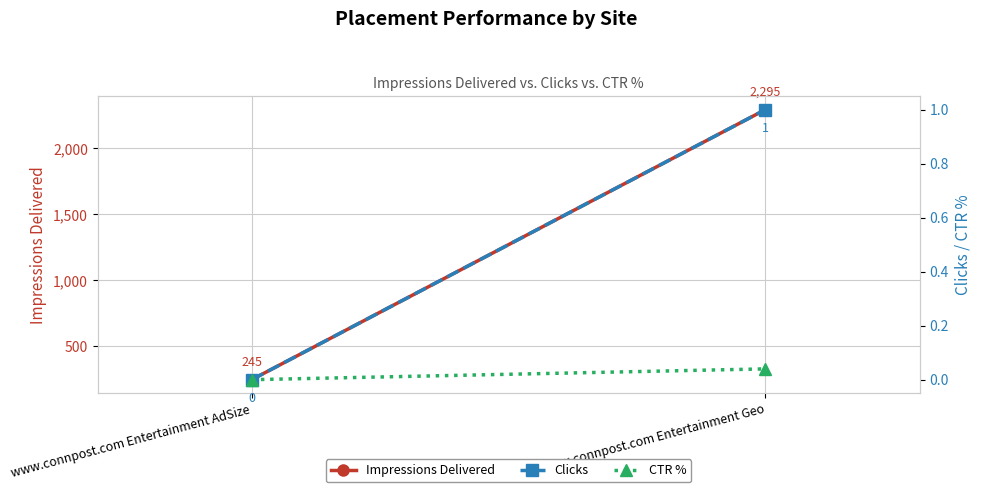

How many data points does each series have?

2